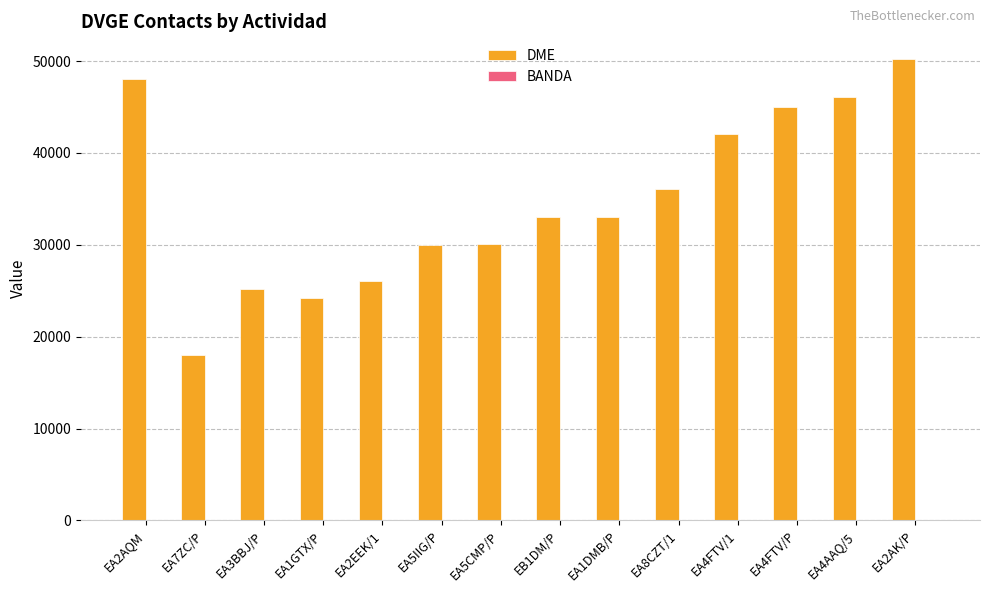

What is the sum of all DME values?

487033